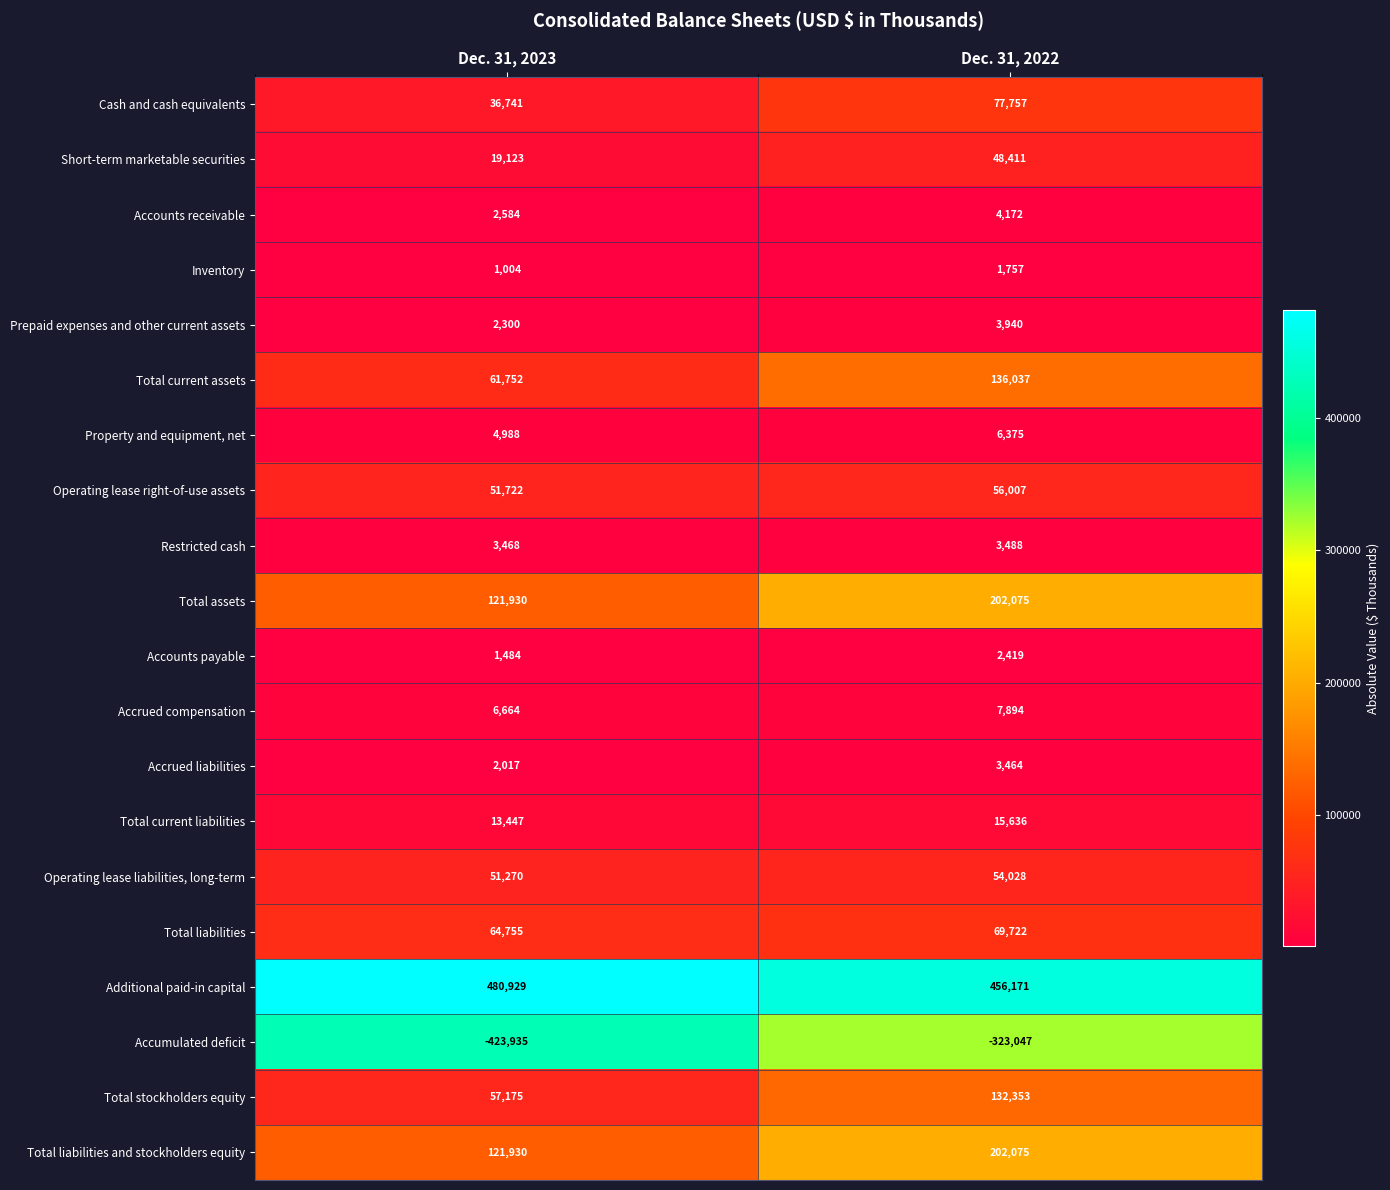

What value does the Total liabilities and stockholders equity series have at Dec. 31, 2022, to the nearest 100?

202100